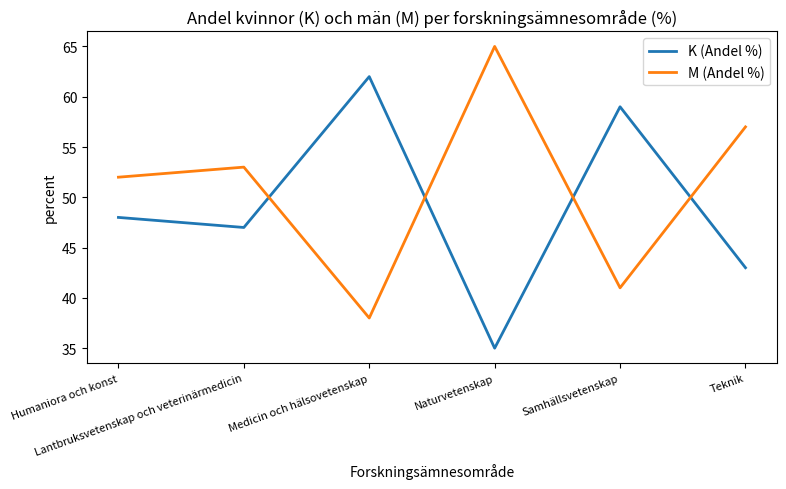

The K (Andel %) series shows 48 at Humaniora och konst. True or false?

True